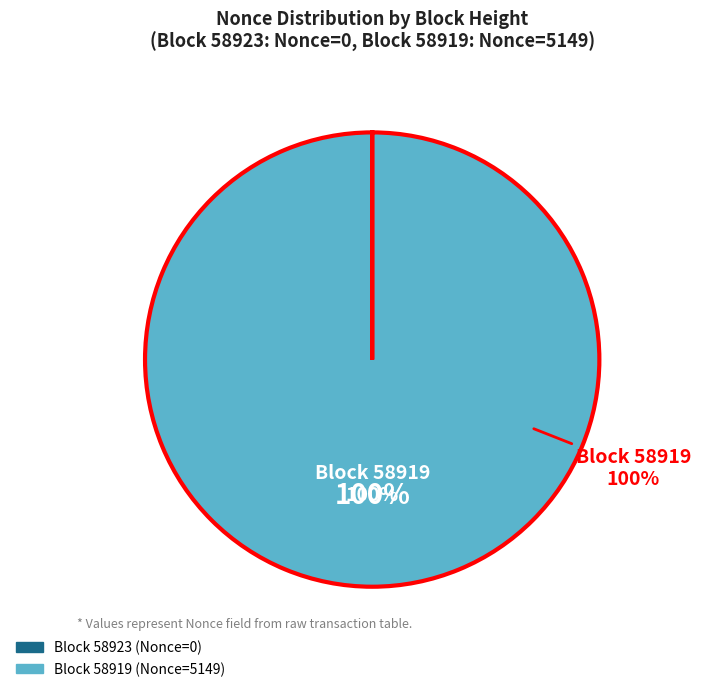

To the nearest percent, what is the combined percentage of 58919 and 58923?

100%